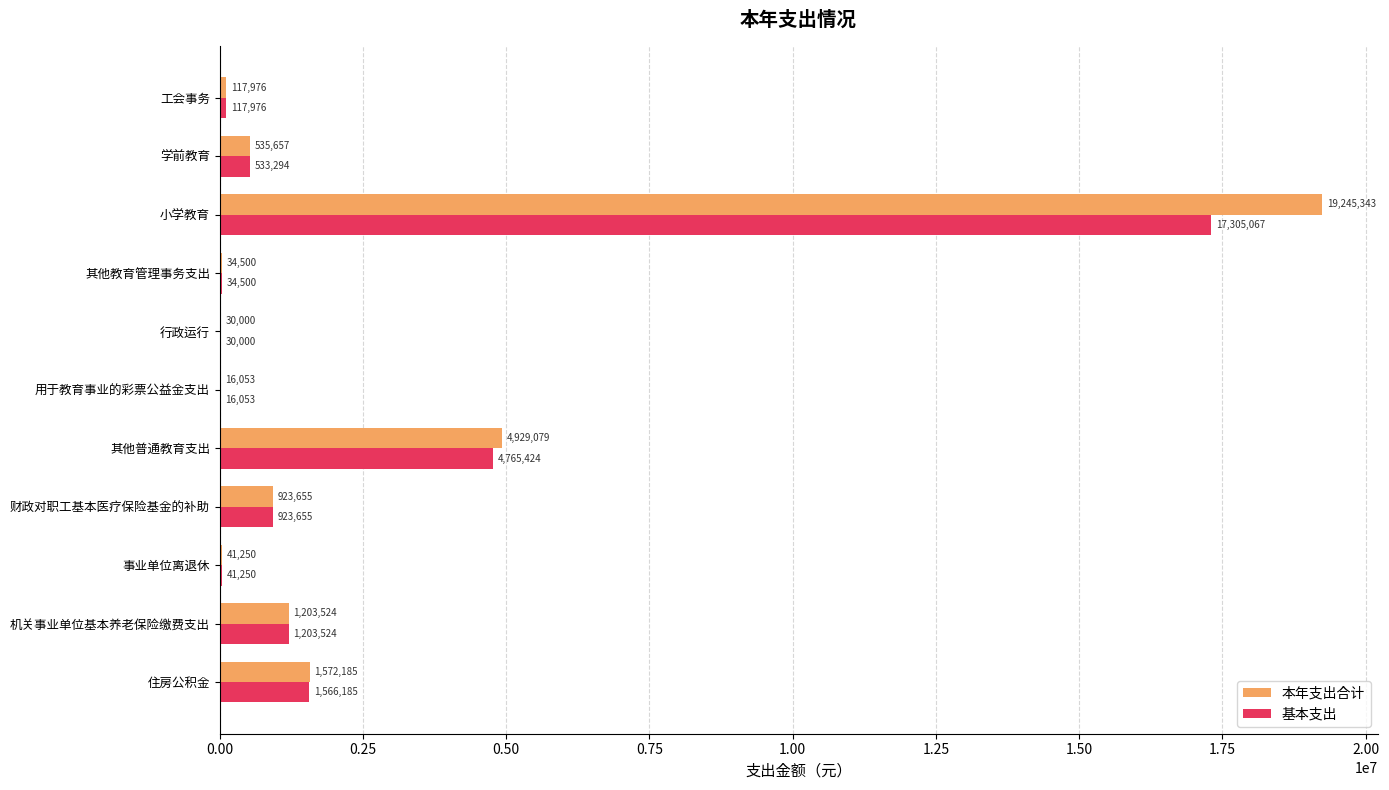

Which series has the largest total across all categories?

本年支出合计